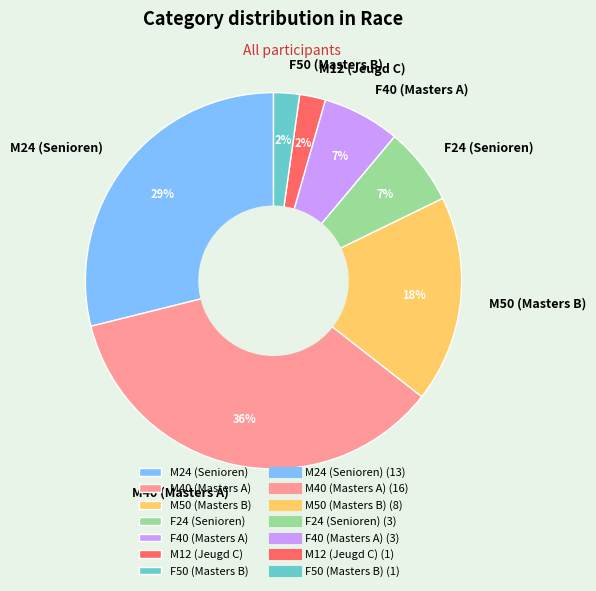

To the nearest percent, what percentage of the pie is F50 (Masters B)?

2%